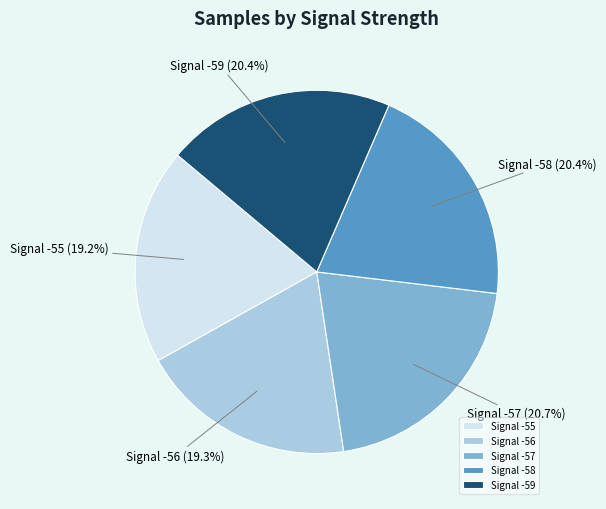

Which has a higher value, Signal -59 or Signal -56?

Signal -59